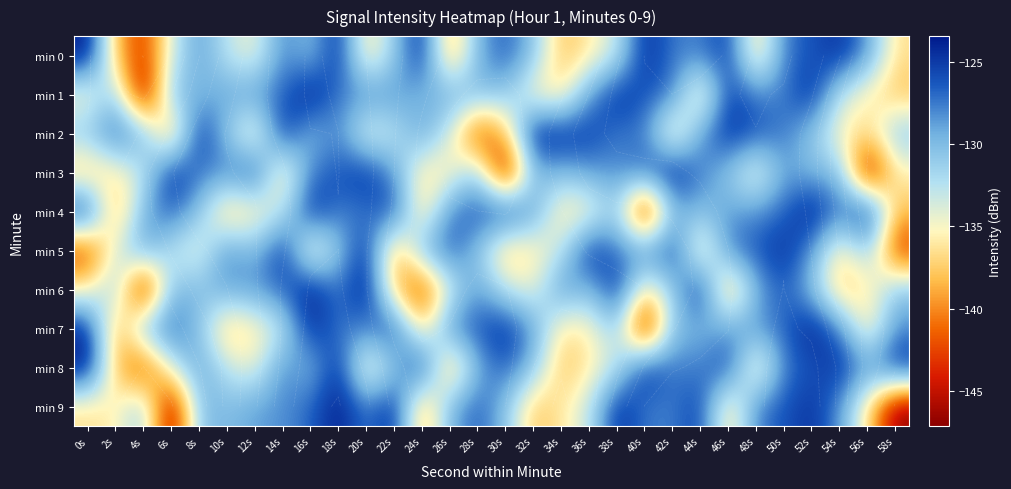

What is the sum of the min 3 values at 4s and 42s?

-256.5